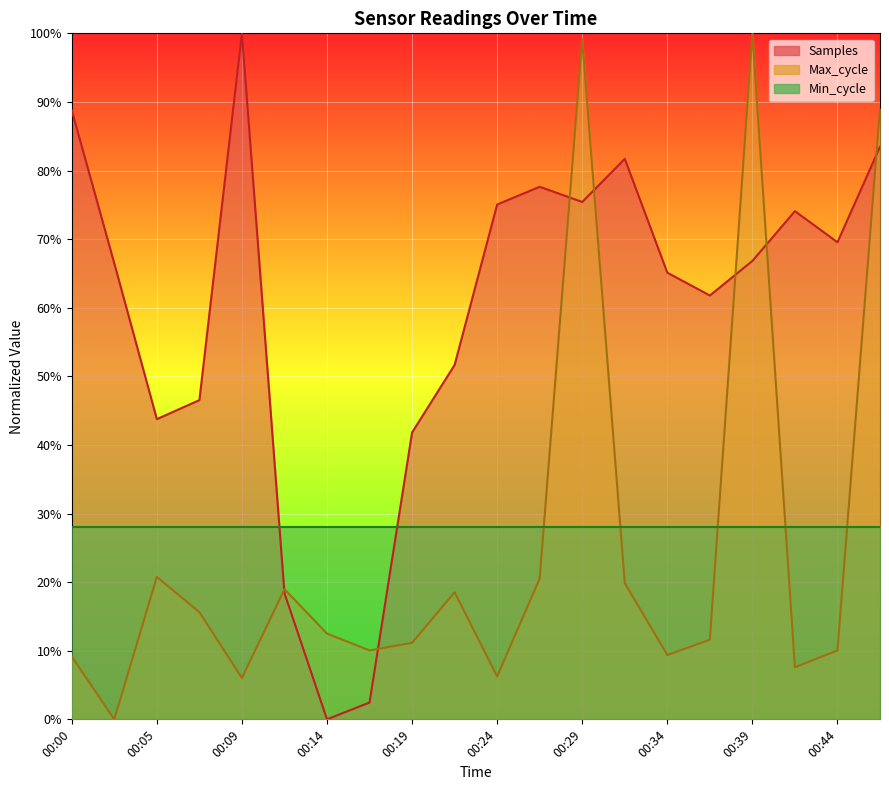

Where is the first local maximum for Max_cycle?

00:05